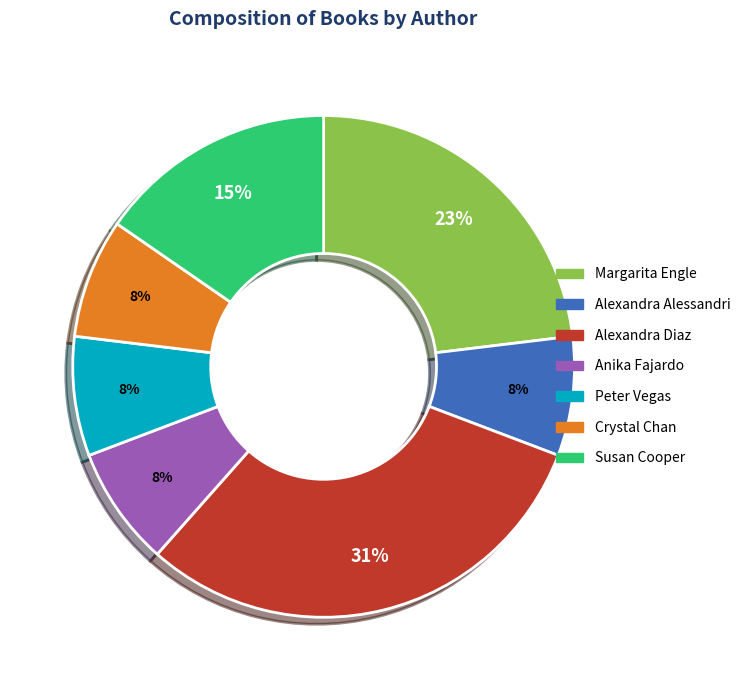

Is the sum of Susan Cooper and Peter Vegas greater than half?

No